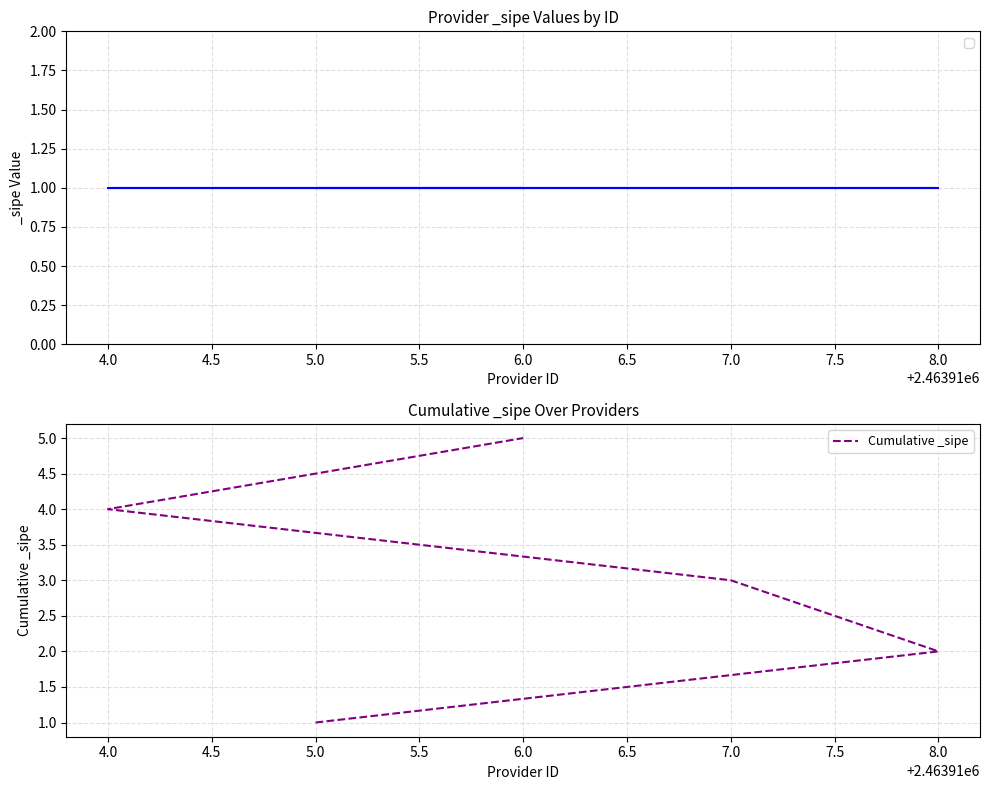

Count the number of categories in the chart.

5